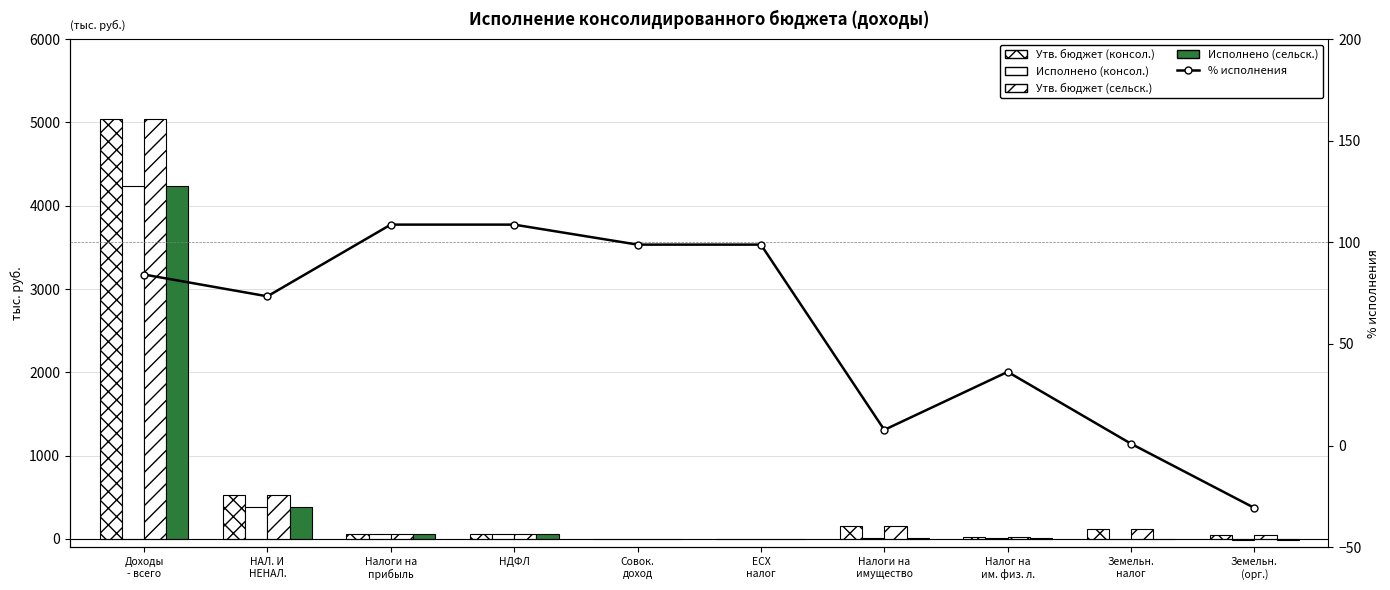

Which series has the widest spread of values?

Утв. бюджет (консол.)